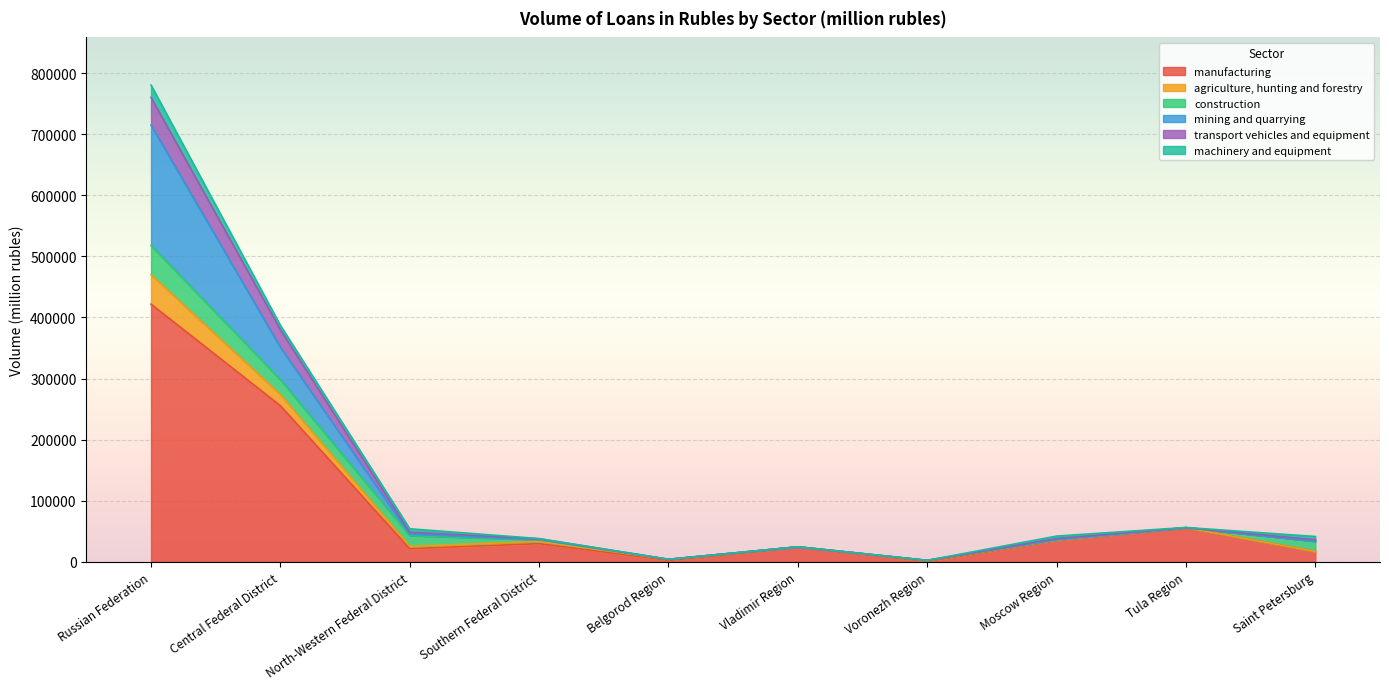

At which category is the sum across all series the highest?

Russian Federation